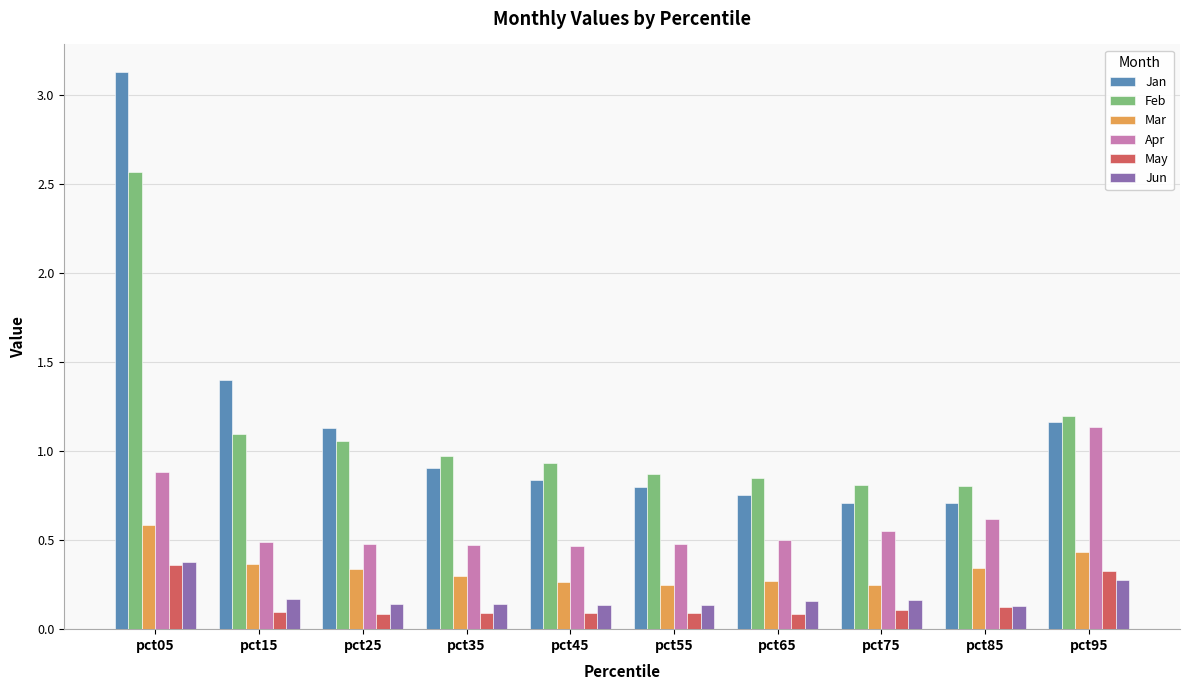

What is the sum of all Mar values?

3.4